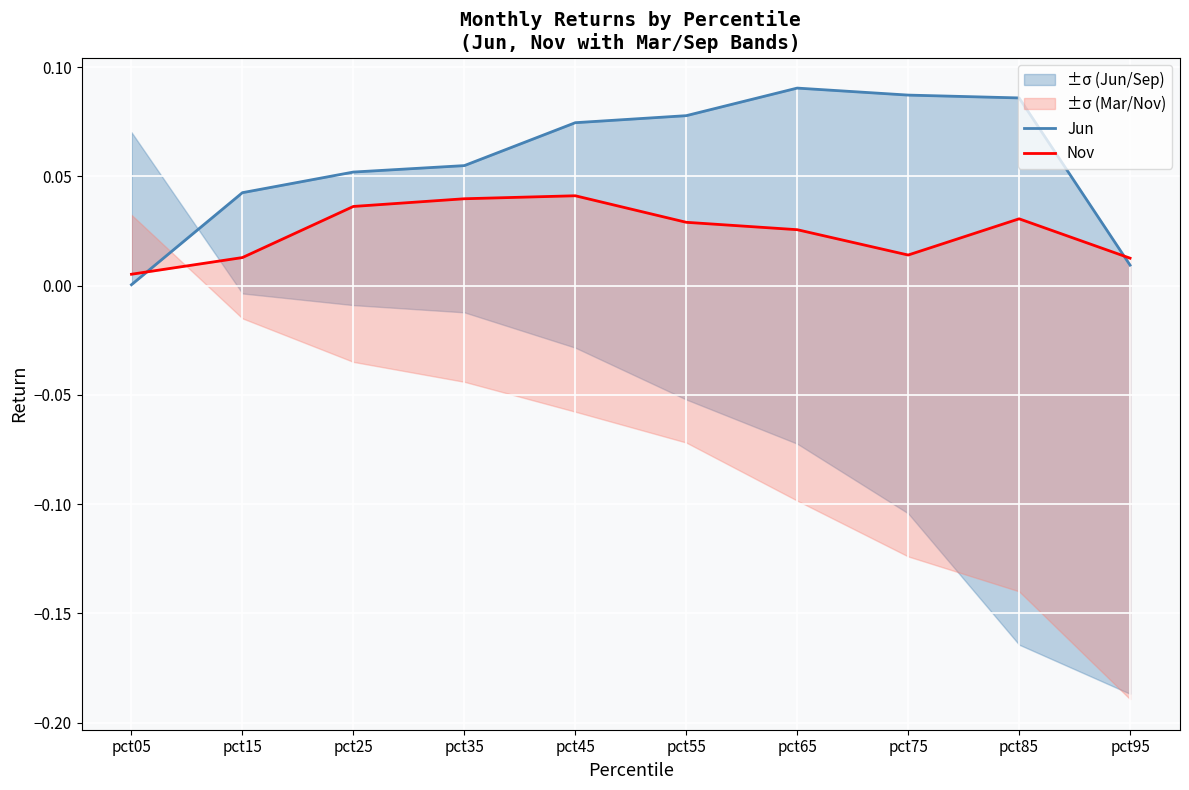

True or false: Nov and Jun cross at least once.

True